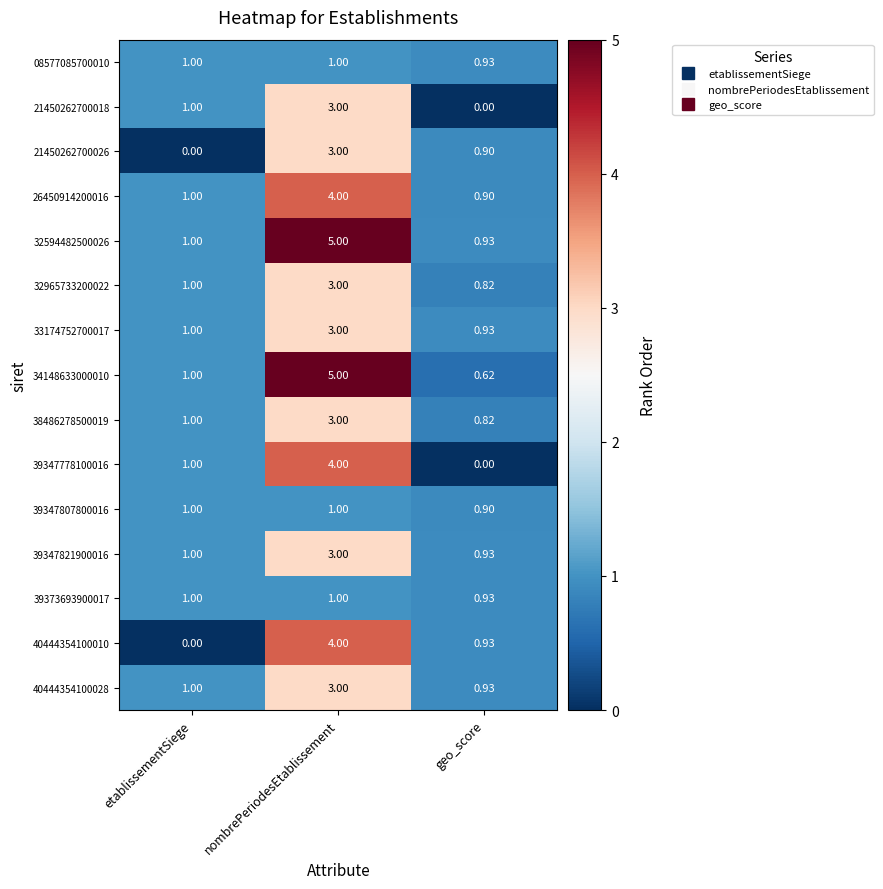

At which label is 39373693900017 closest to 0?

geo_score